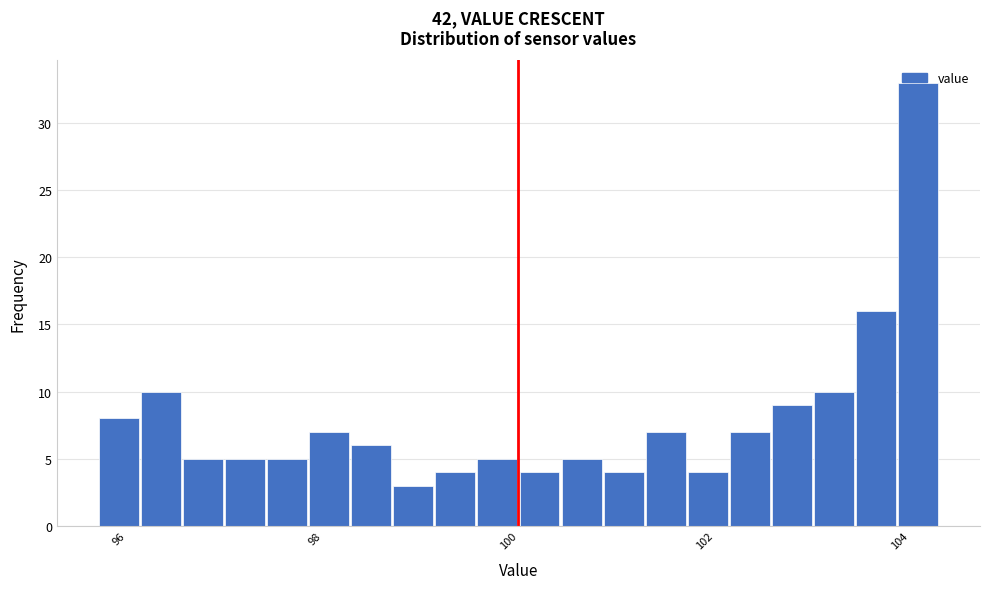

Around what value on the x-axis is the tallest bar? Give the approximate position of its centre, as read against the axis.

104.0